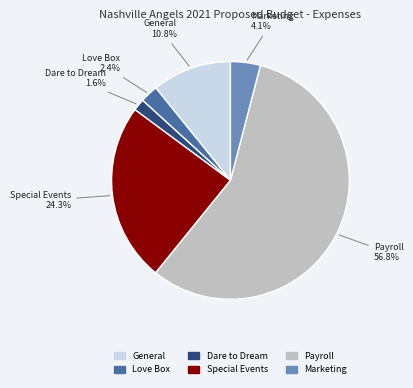

What is the smallest slice in the pie chart?

Dare to Dream